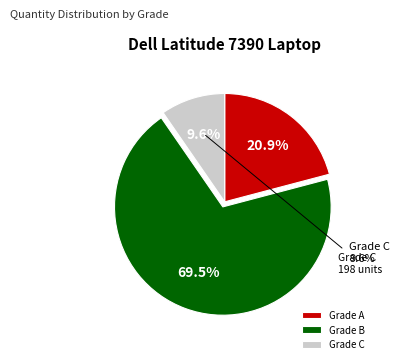

Approximately how many times larger is the value at P28S002-A-I517-8-S256 compared to P28S002-C-I517-8-S256?

2.2